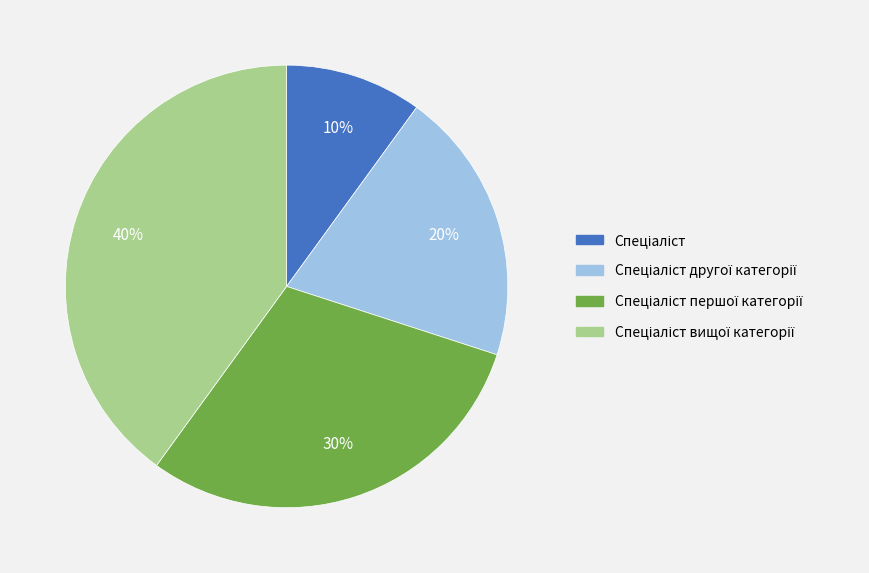

Does any single category account for the majority?

No